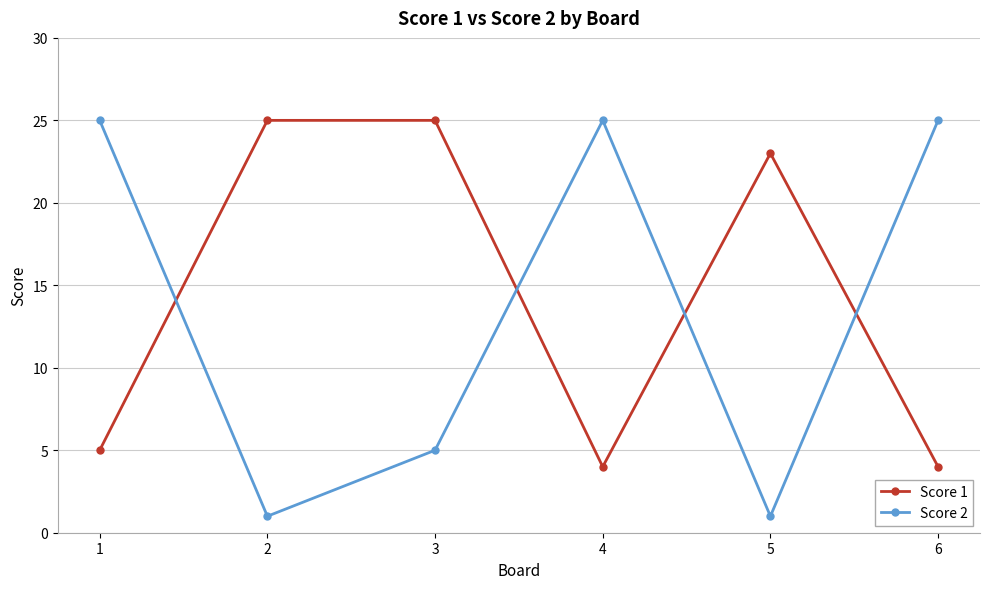

Reading left to right, transcribe all the data shown in this chart.

Score 1: 5	25	25	4	23	4
Score 2: 25	1	5	25	1	25